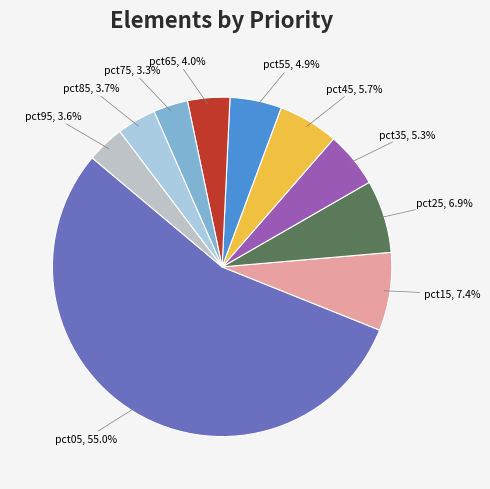

Is it true that pct05 is 42% of the pie?

False